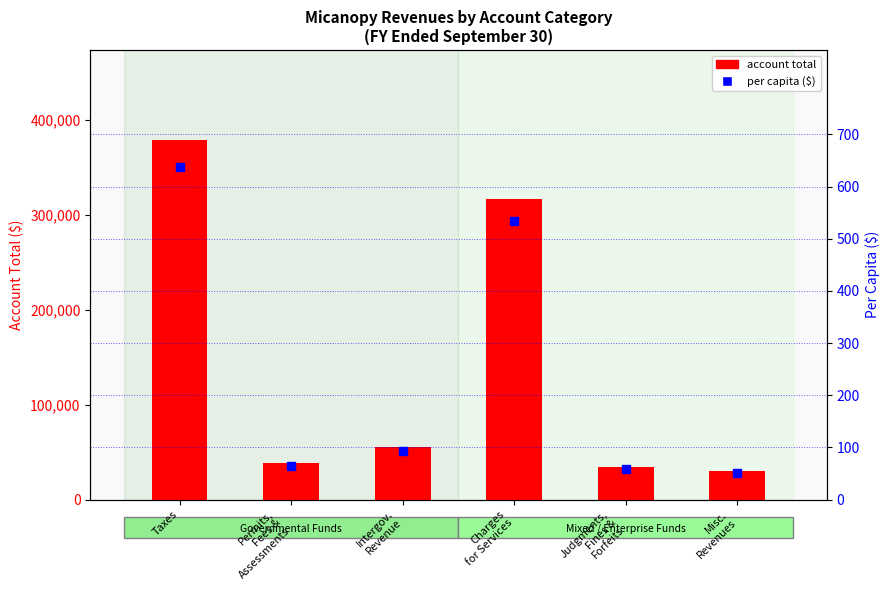

Which series has the largest Y range (max minus min)?

account total